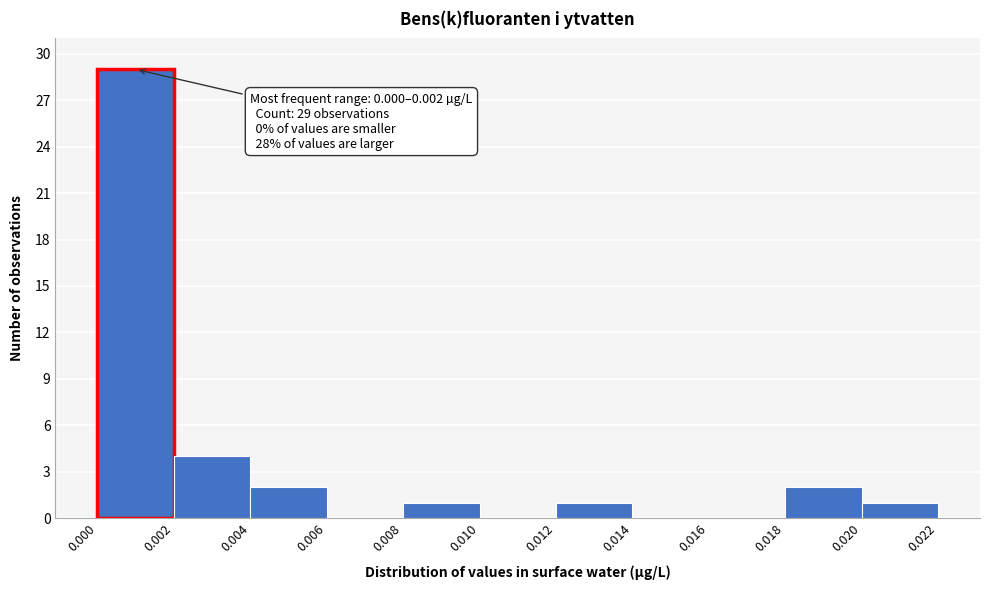

Over which range of the x-axis is the bar tallest?

0.000 to 0.002